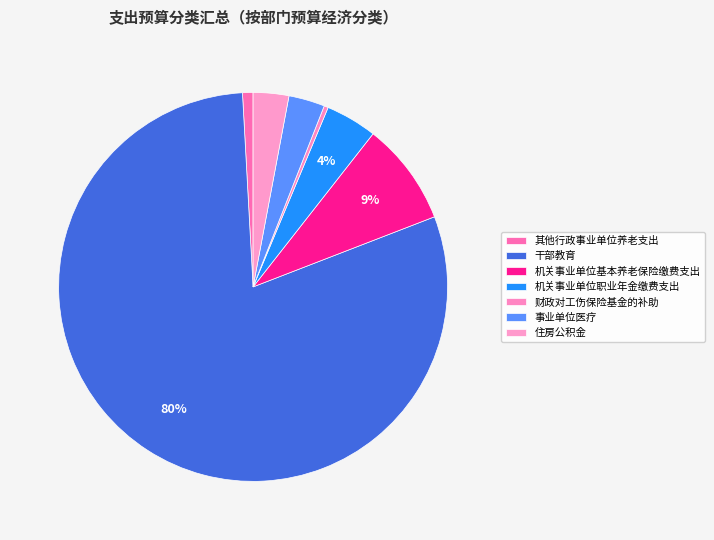

To the nearest percent, what is the average slice percentage?

14%